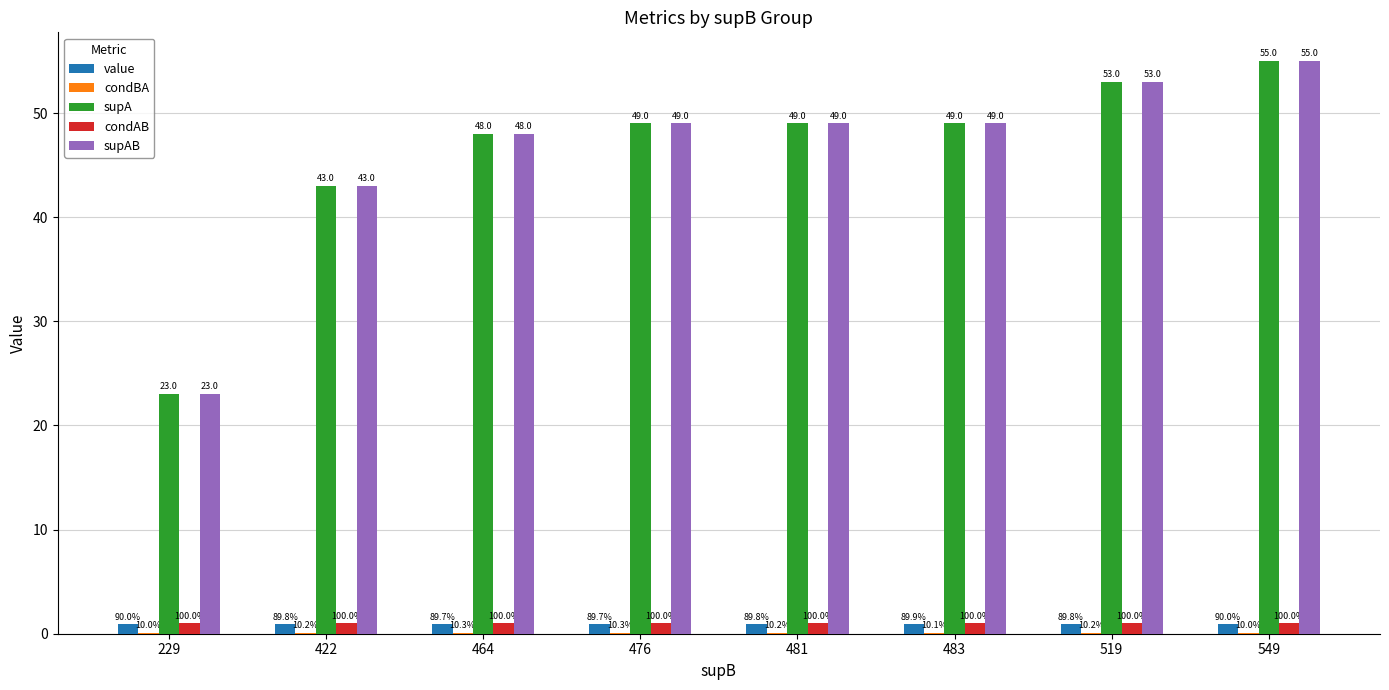

What is the difference between the maximum and minimum values in the supAB series?

32.0